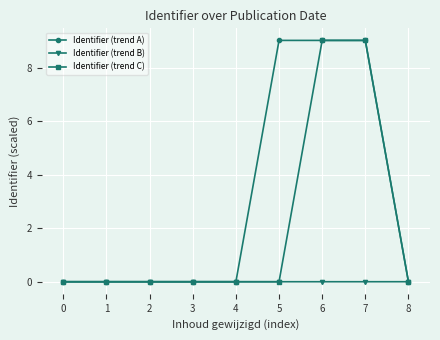

True or false: Identifier (trend C) has a value of 0.0 at 7.

False